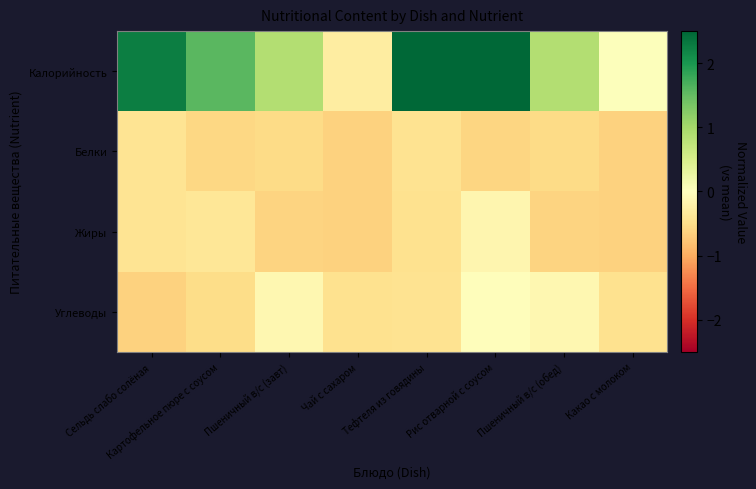

At Рис отварной с соусом, list the series in order from smallest to largest.

Белки, Жиры, Углеводы, Калорийность